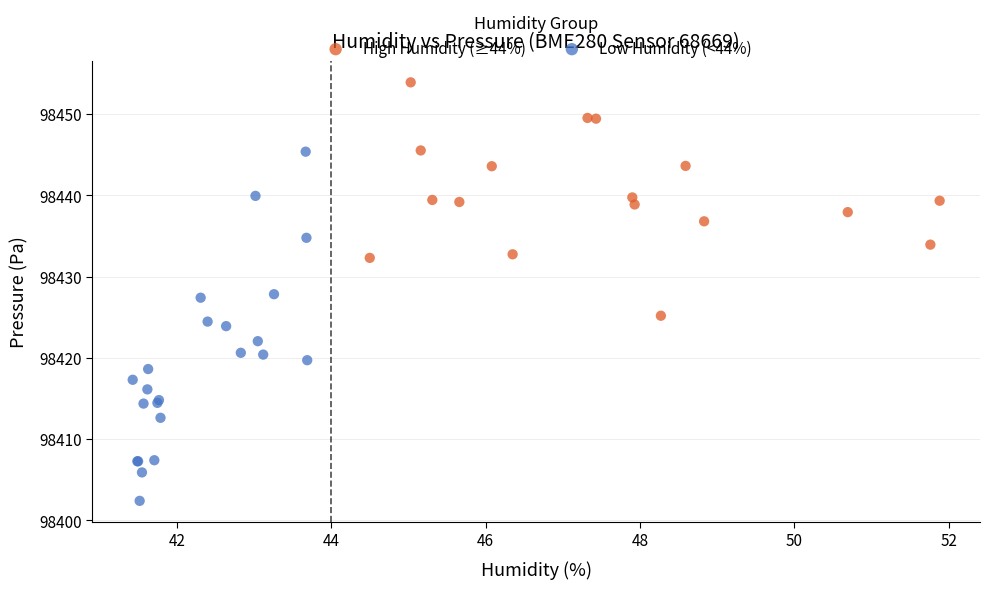

Which series reaches the maximum Y coordinate?

High Humidity (≥44%)